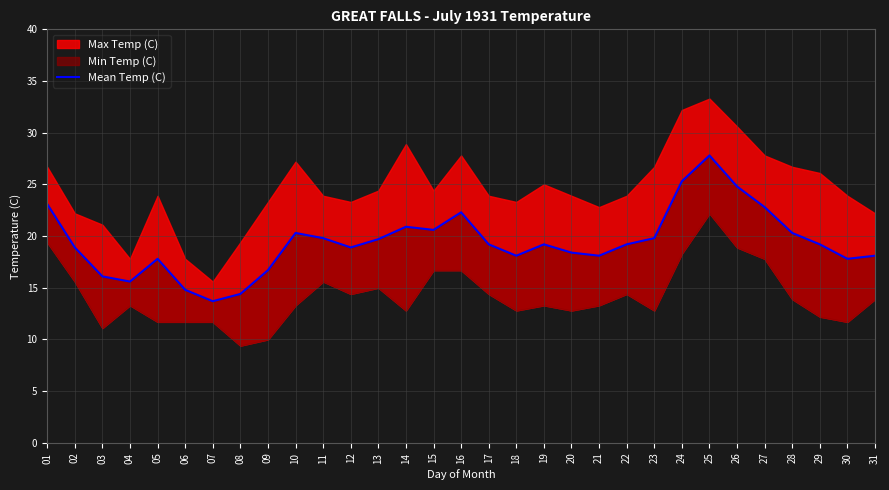

What is the difference between the values at 13 and 21?

1.6